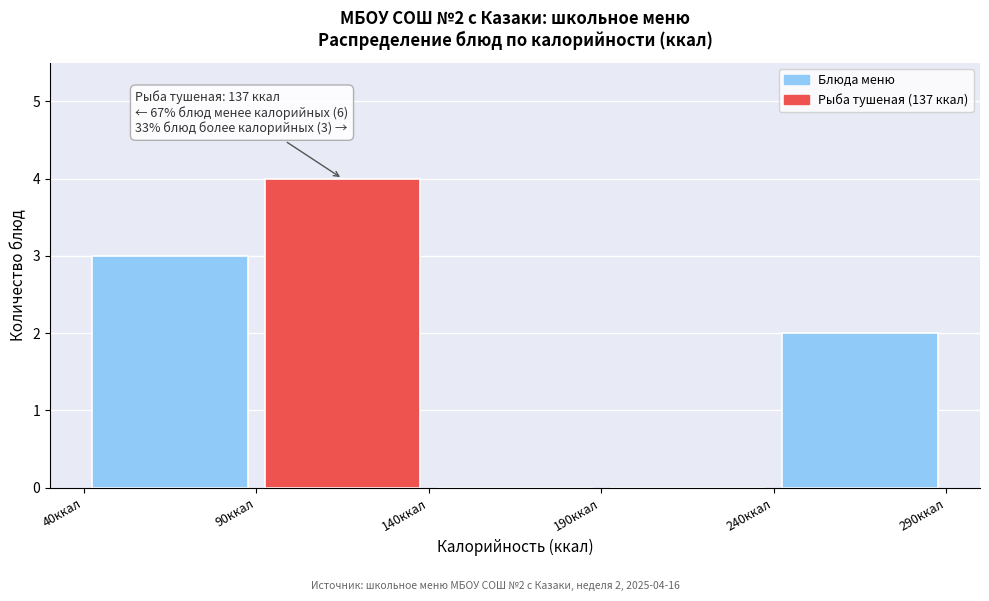

Over which range of the x-axis is the bar tallest?

90 to 140